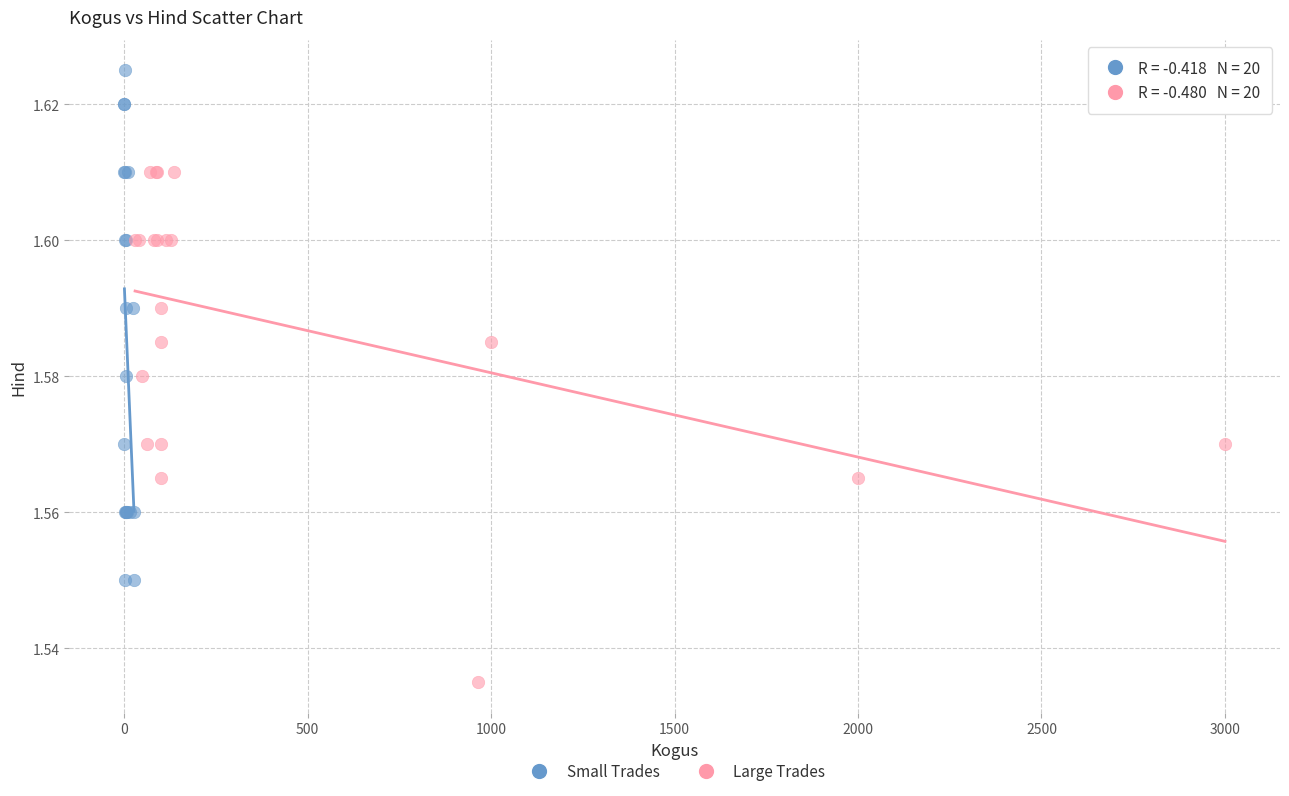

Which series reaches the minimum Y coordinate?

Large Trades